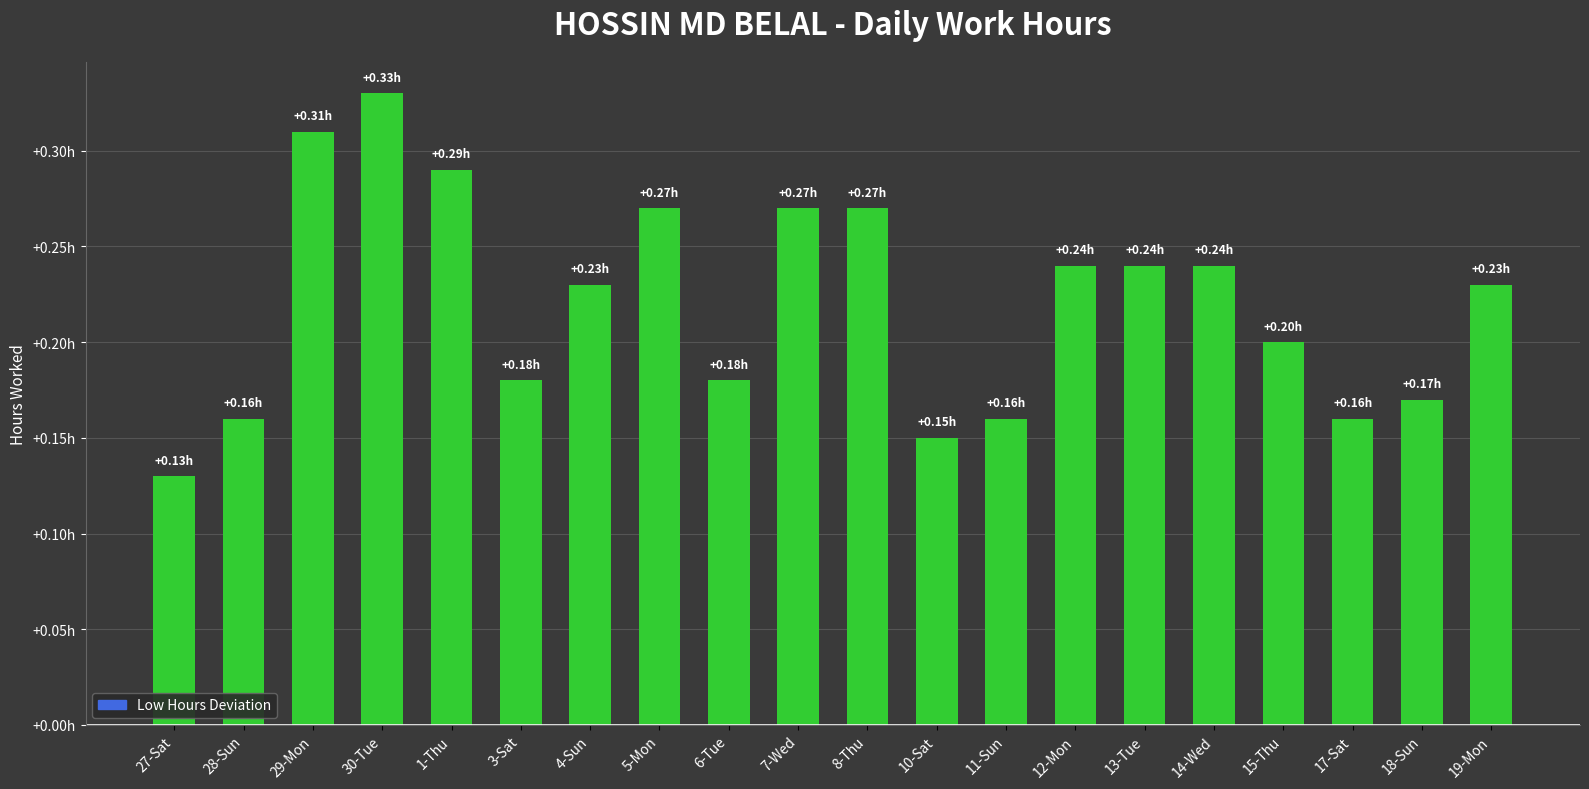

Rank the categories by value from lowest to highest.

27-Sat, 10-Sat, 28-Sun, 11-Sun, 17-Sat, 18-Sun, 3-Sat, 6-Tue, 15-Thu, 4-Sun, 19-Mon, 12-Mon, 13-Tue, 14-Wed, 5-Mon, 7-Wed, 8-Thu, 1-Thu, 29-Mon, 30-Tue